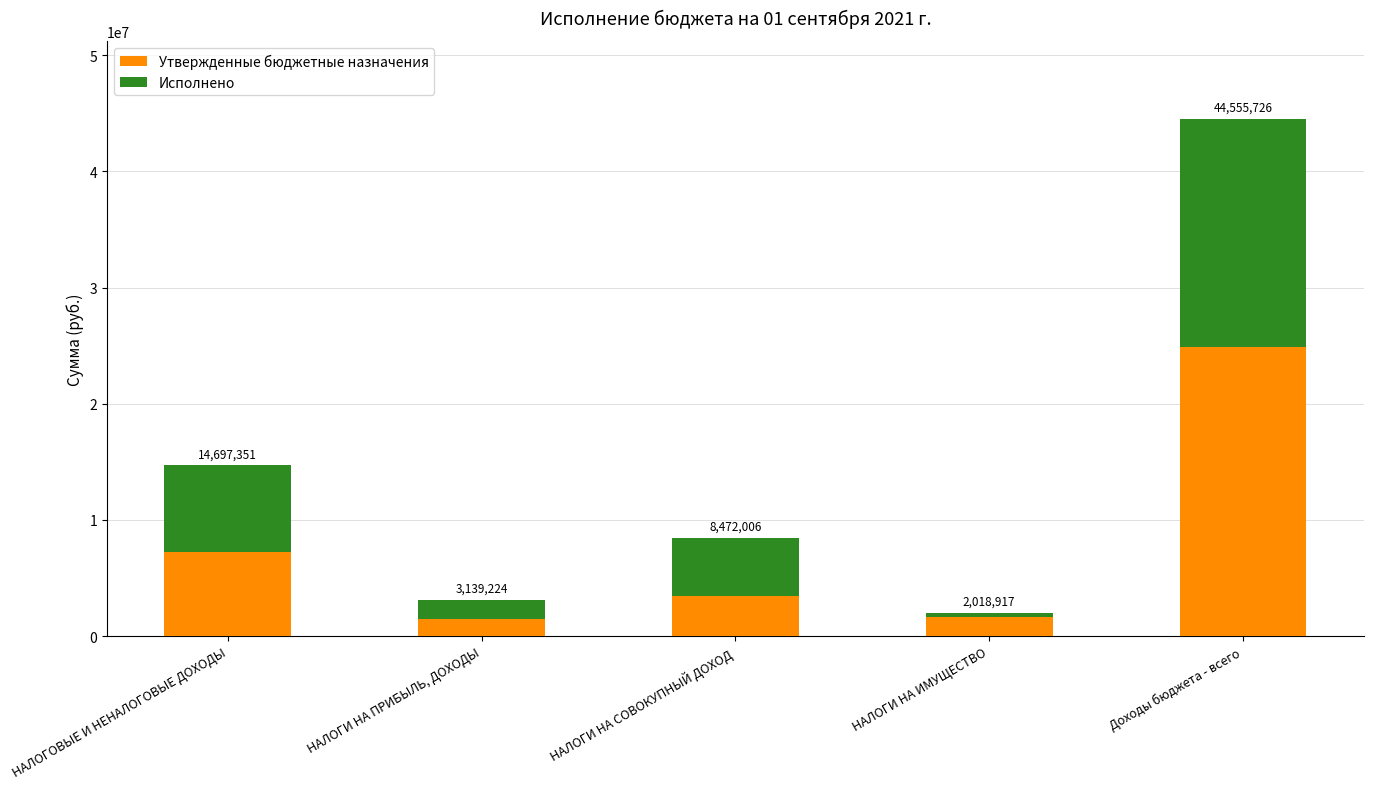

Where is Исполнено nearest to the value 9997171?

НАЛОГОВЫЕ И НЕНАЛОГОВЫЕ ДОХОДЫ